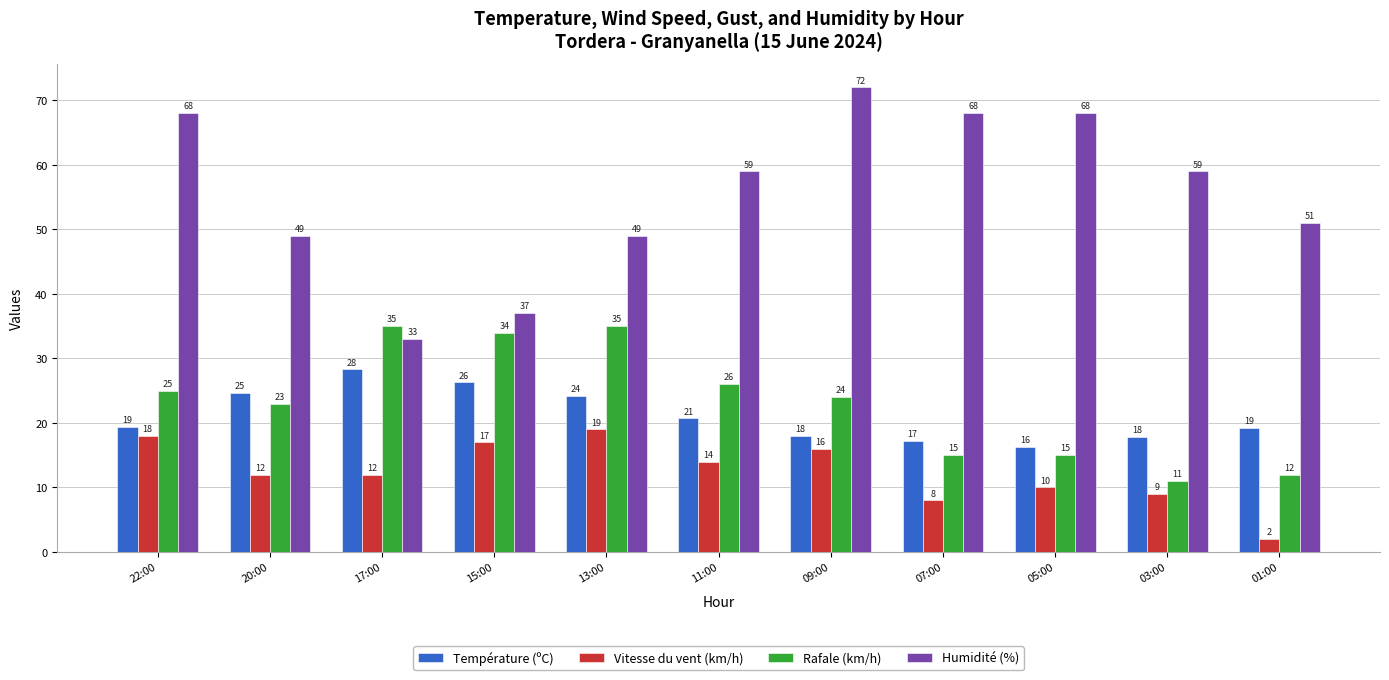

What are all the series names shown in the legend?

Température (ºC), Vitesse du vent (km/h), Rafale (km/h), Humidité (%)